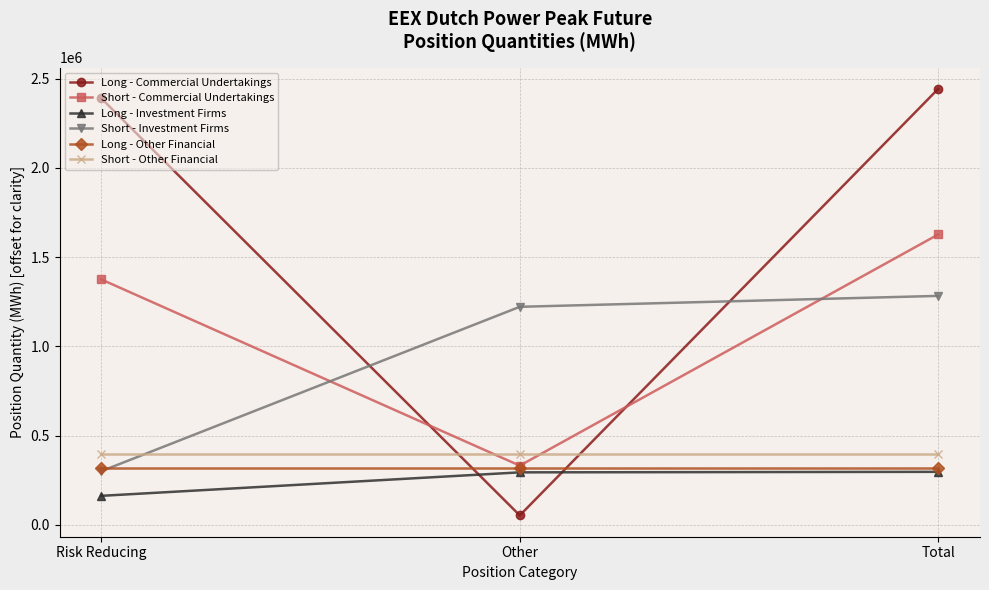

What is the minimum value shown in the chart?

53256